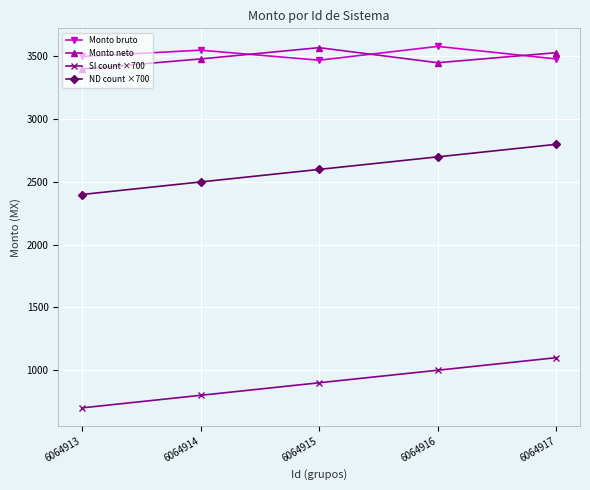

How many Monto neto values are between 3450 and 3530?

3